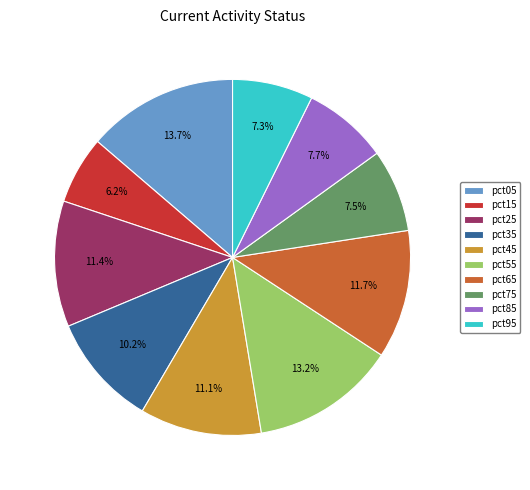

How much of the chart is everything except pct65?

88.3%